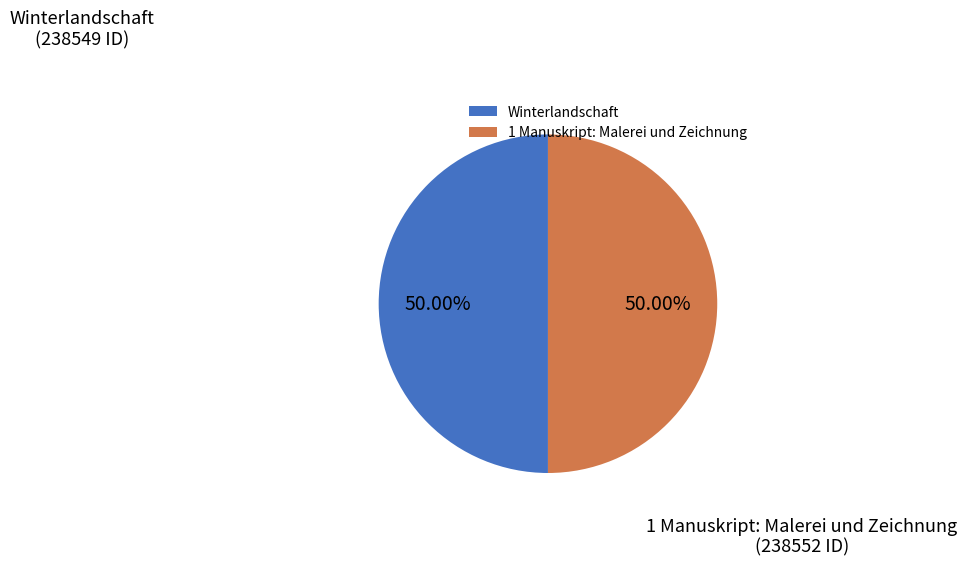

Approximately how many times larger is the value at 1 Manuskript: Malerei und Zeichnung compared to Winterlandschaft?

1.0